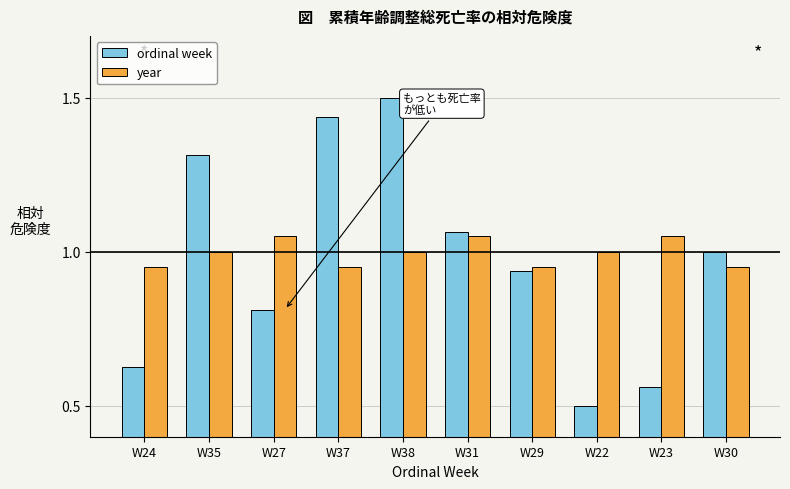

List the series in order of their overall mean, lowest first.

ordinal week, year